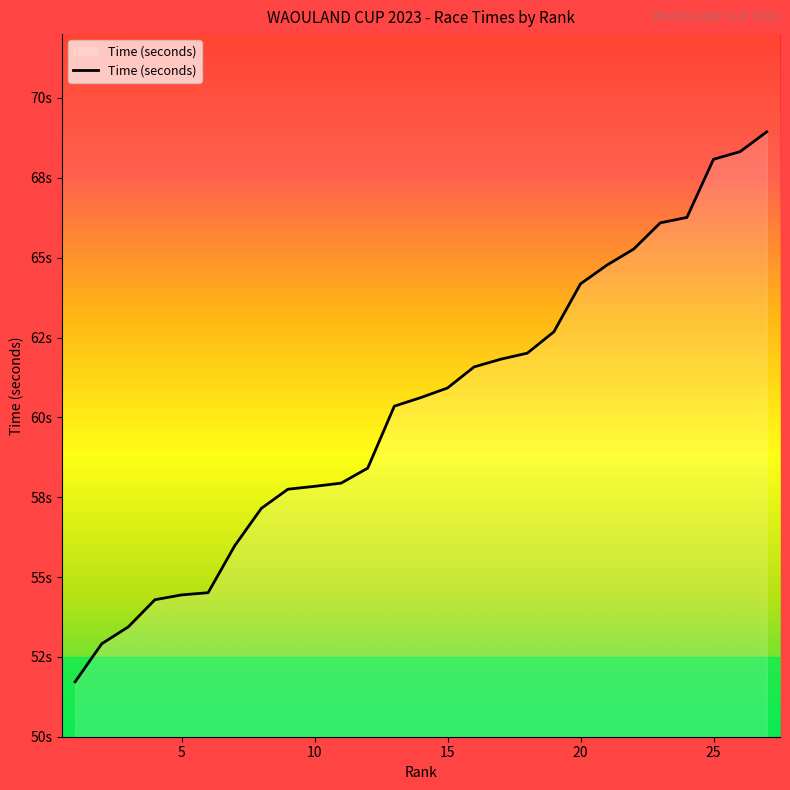

What is the value of the 3rd point from the left?

53.4